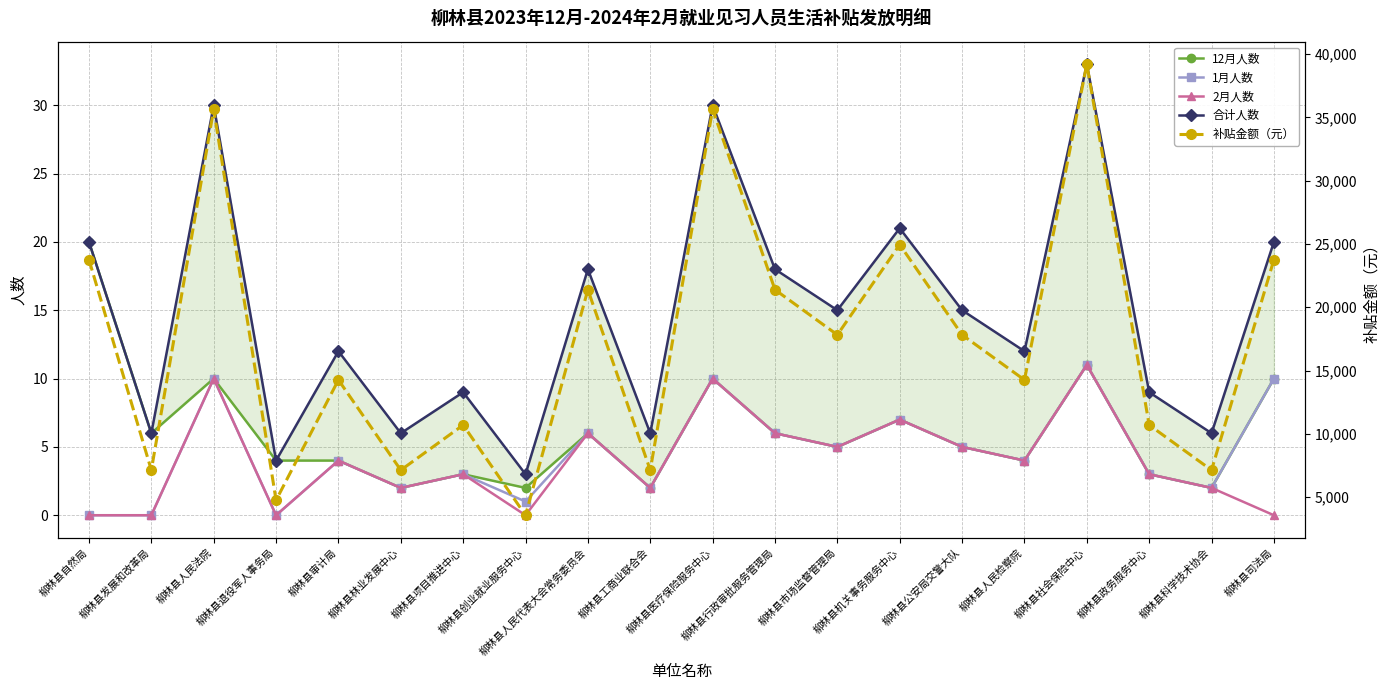

At which category does the chart reach its minimum across all series?

柳林县自然局